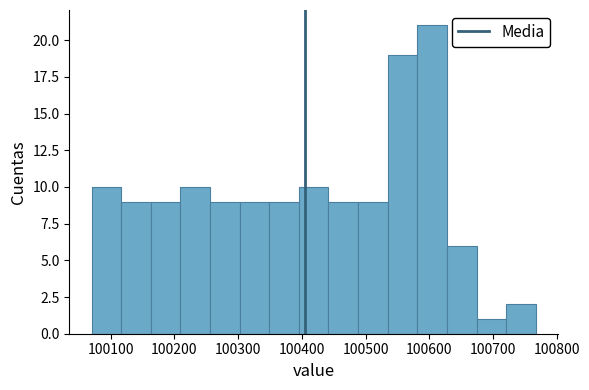

Reading left to right, transcribe this chart: for each bar, give the range it covers on the x-axis and its height. Neither the bar edges nor the heights are printed on the chart, so give them approximately, as read against the axes.

100070 to 100120: 10
100120 to 100160: 9
100160 to 100210: 9
100210 to 100260: 10
100260 to 100300: 9
100300 to 100350: 9
100350 to 100400: 9
100400 to 100440: 10
100440 to 100490: 9
100490 to 100530: 9
100530 to 100580: 19
100580 to 100630: 21
100630 to 100670: 6
100670 to 100720: 1
100720 to 100770: 2